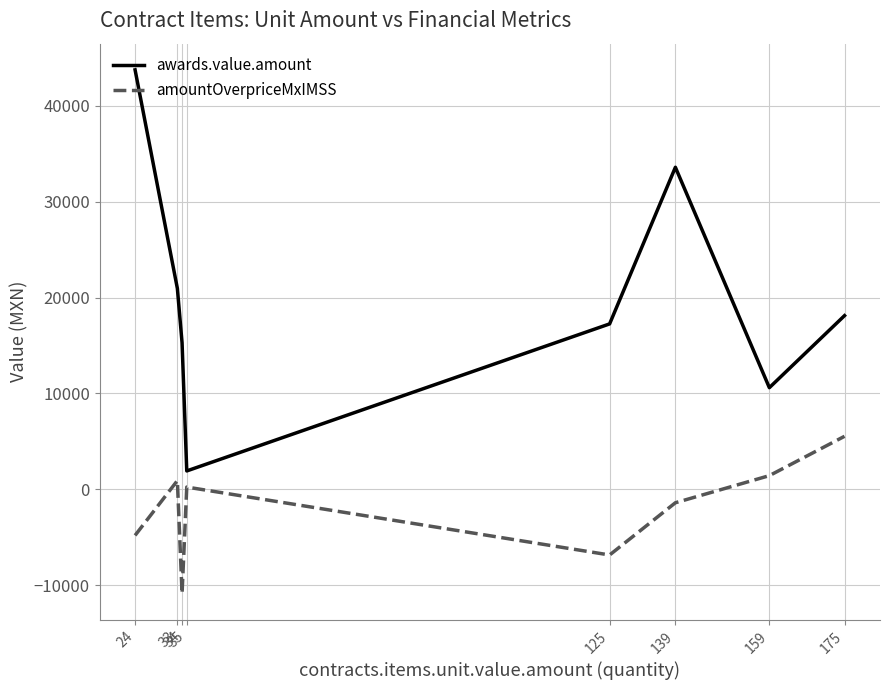

List the series in order of their overall mean, highest first.

awards.value.amount, amountOverpriceMxIMSS